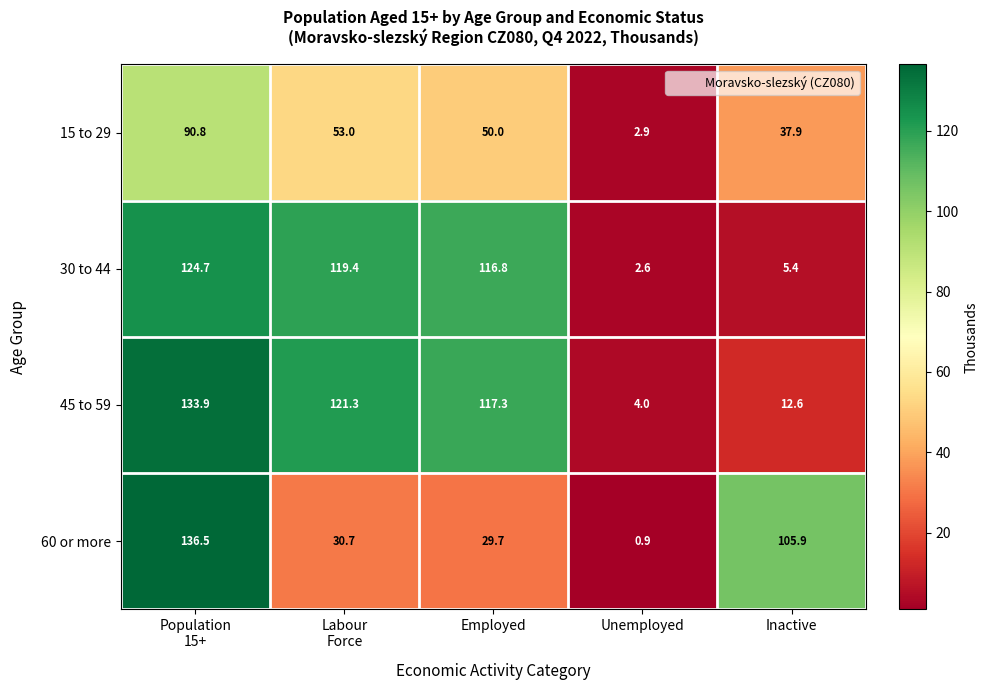

At which label is 30 to 44 closest to 63?

Employed